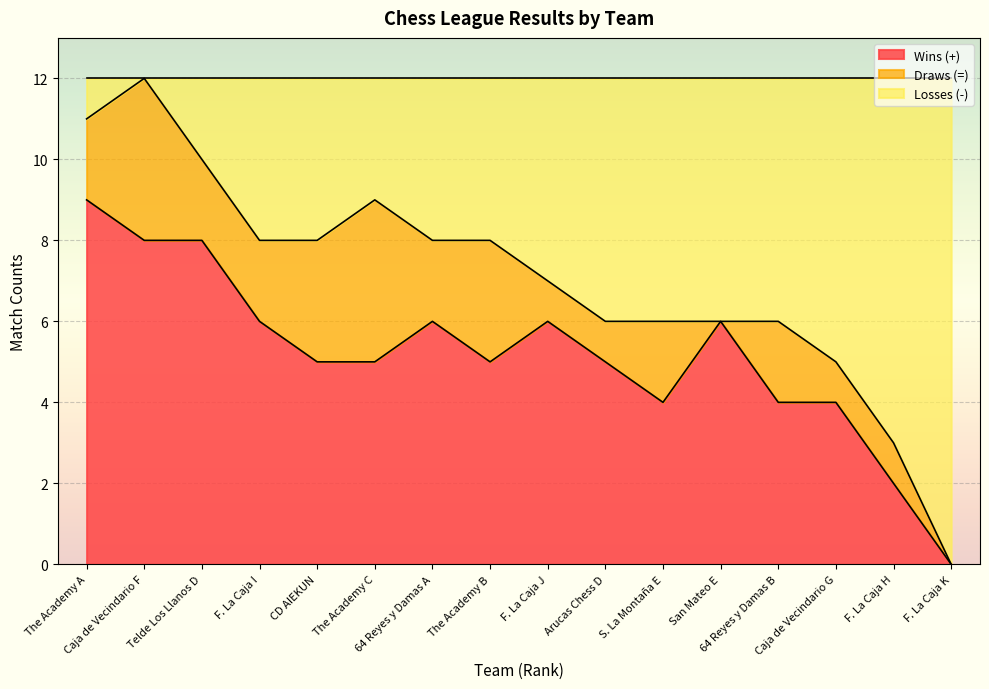

What is the maximum value for Wins (+)?

9